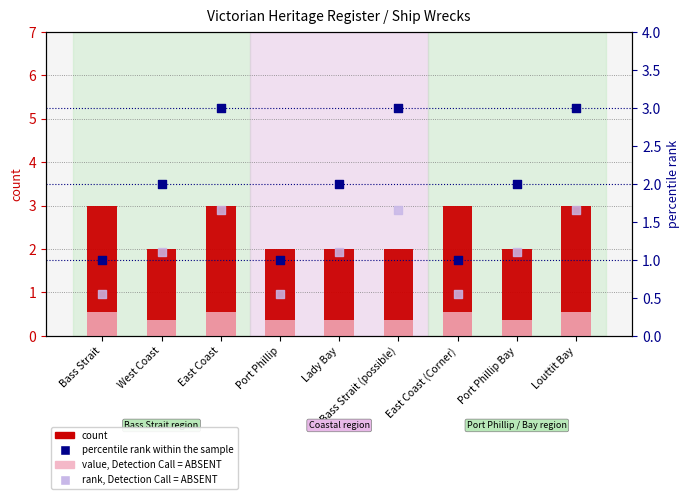

Which series reaches the maximum Y coordinate?

count